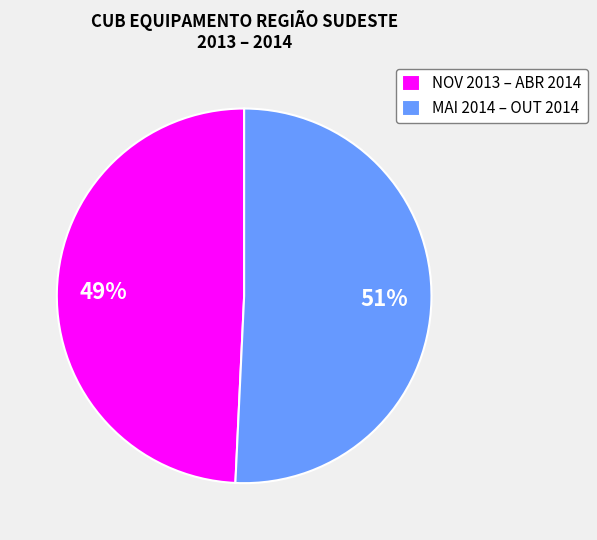

True or false: MAI 2014 – OUT 2014 accounts for 60% of the total.

False